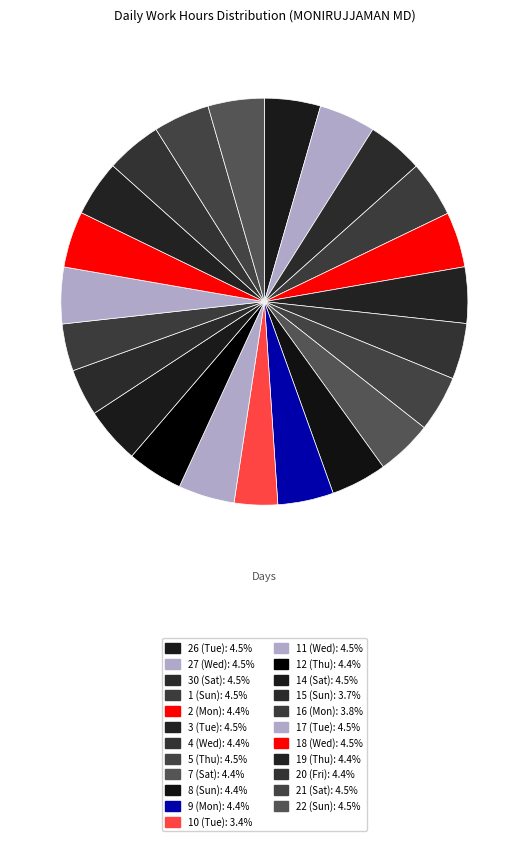

To the nearest percent, what is the combined percentage of 26 (Tue) and 12 (Thu)?

9%